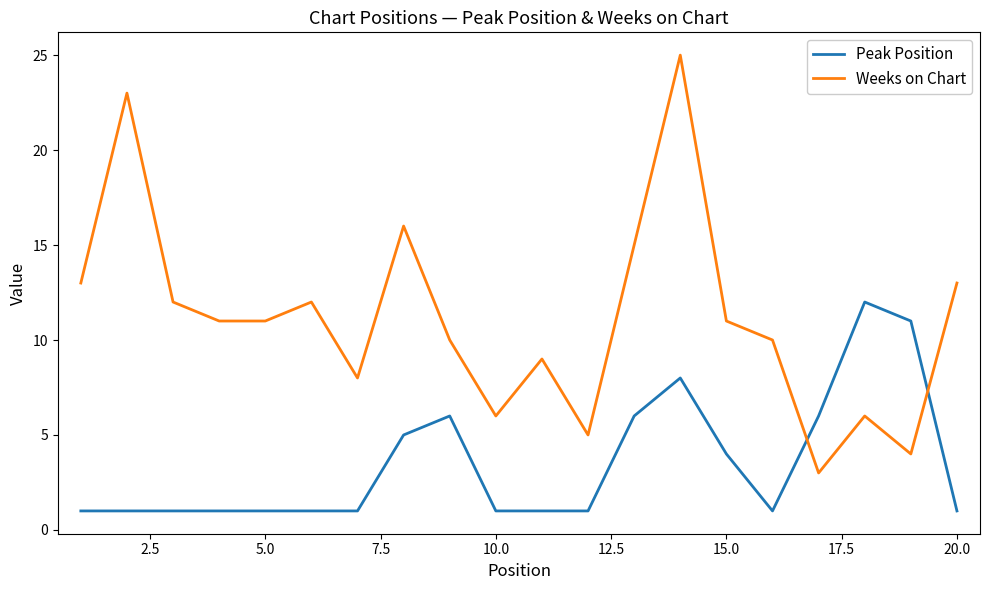

Which series ends up on top after the final intersection of Peak Position and Weeks on Chart?

Weeks on Chart